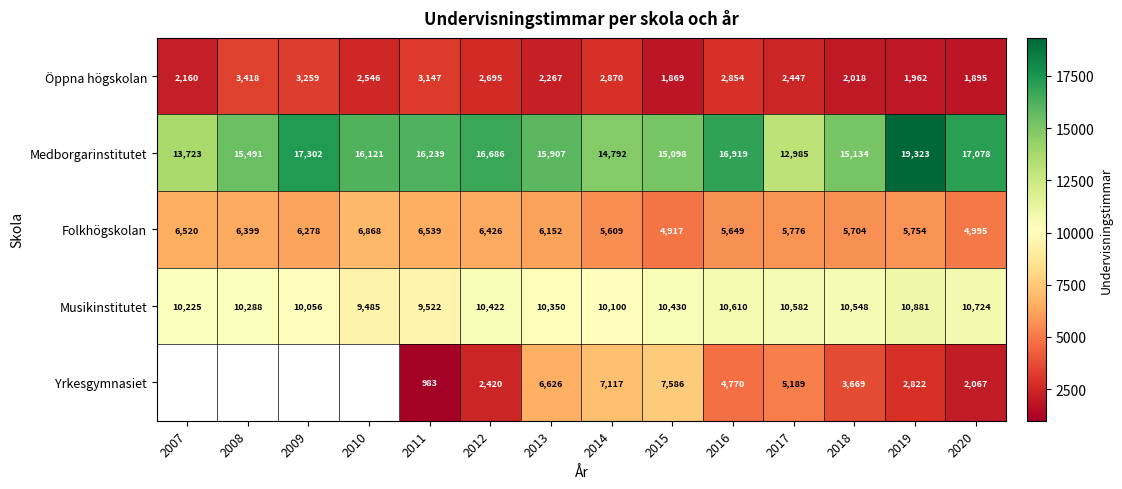

What is the difference between the highest and lowest values at 2010?

13575.0